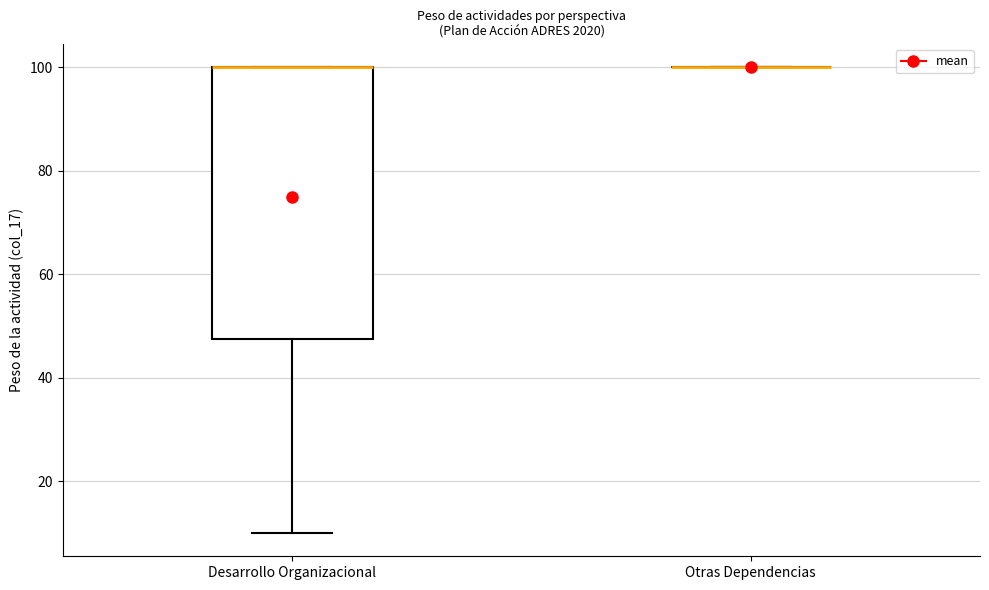

Reading left to right, transcribe this box plot: for each box, give where its median line is, the range the box spans, and where its two whiskers end, as read against the y-axis. The values are not printed on the chart, so give them approximately, as read against the axis.

Desarrollo Organizacional: median 100 (drawn on the box's upper edge), box 48 to 100, whiskers 10 to 100
Otras Dependencias: box collapsed to a line at 100, whiskers 100 to 100